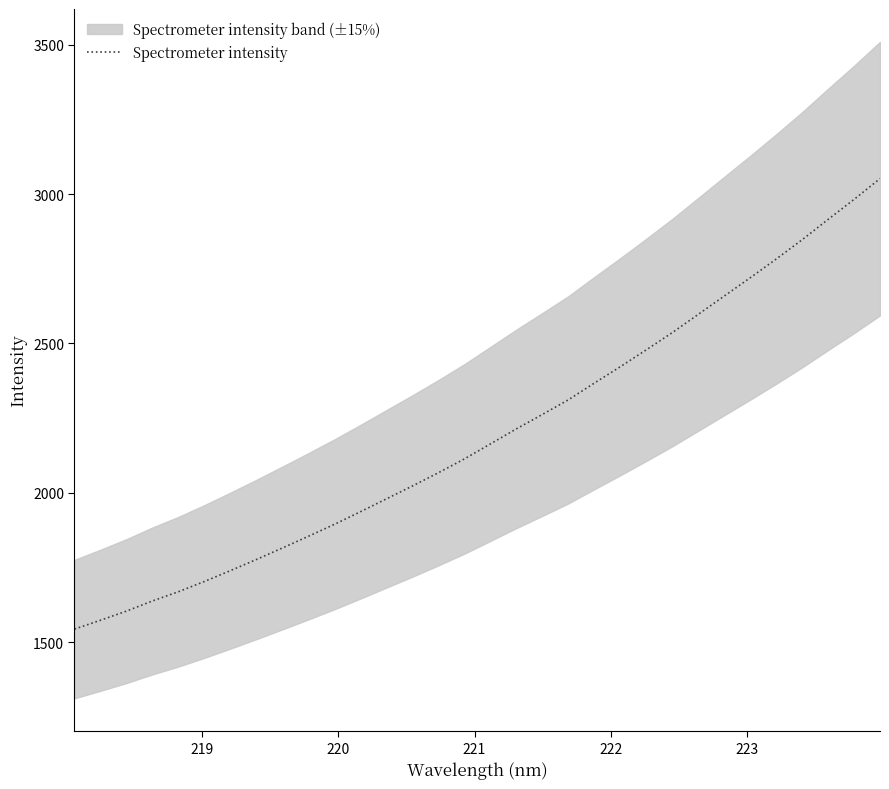

How many categories are shown in the chart?

32